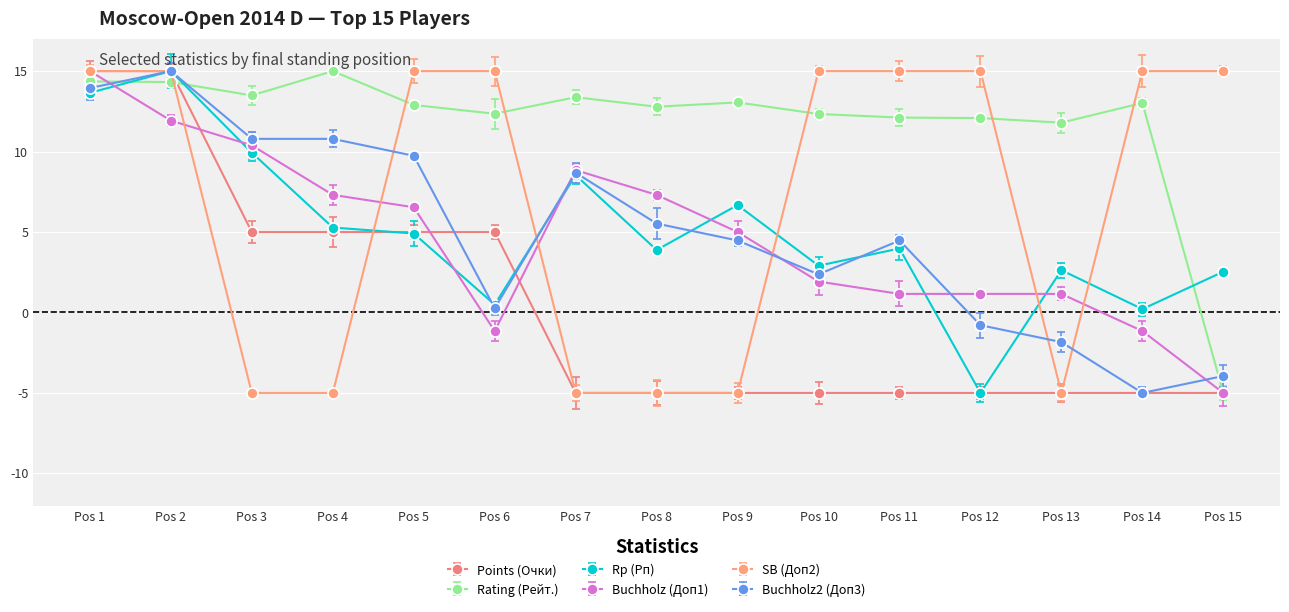

How many intersections are there between Buchholz (Доп1) and Rp (Рп)?

7